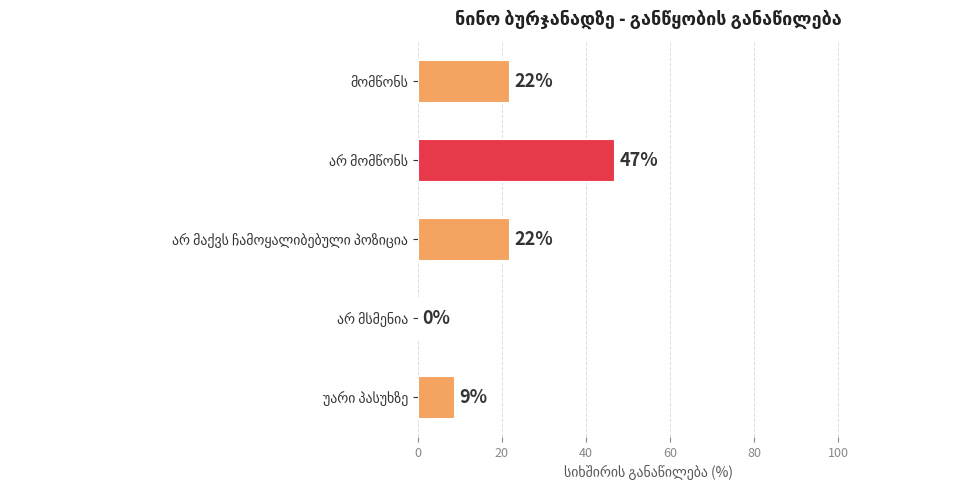

What is the sum of all values?

100